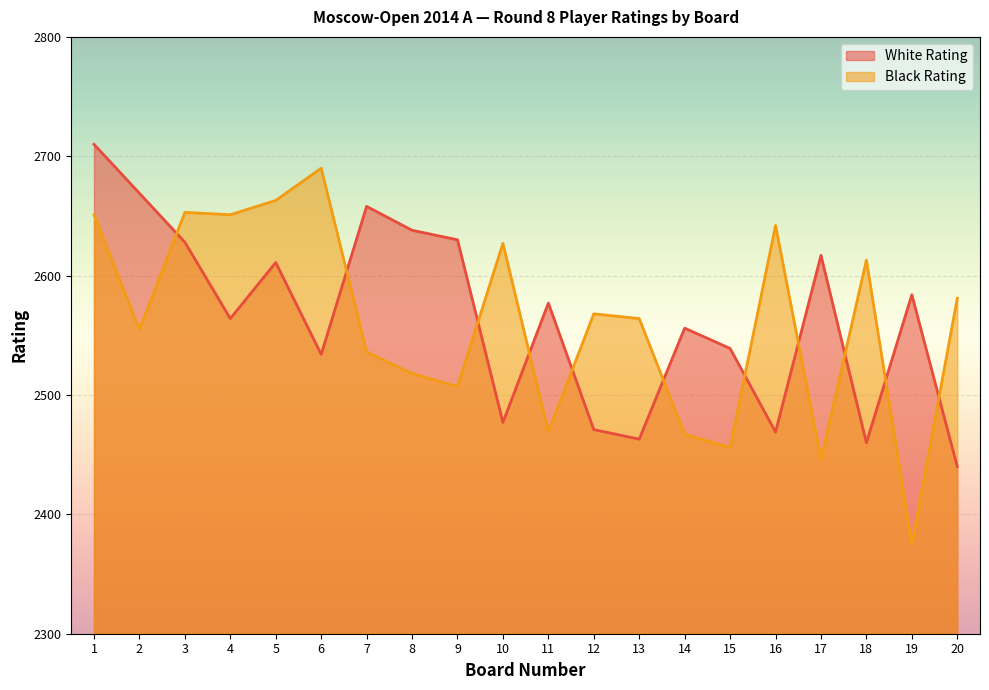

How many categories are shown in the chart?

20